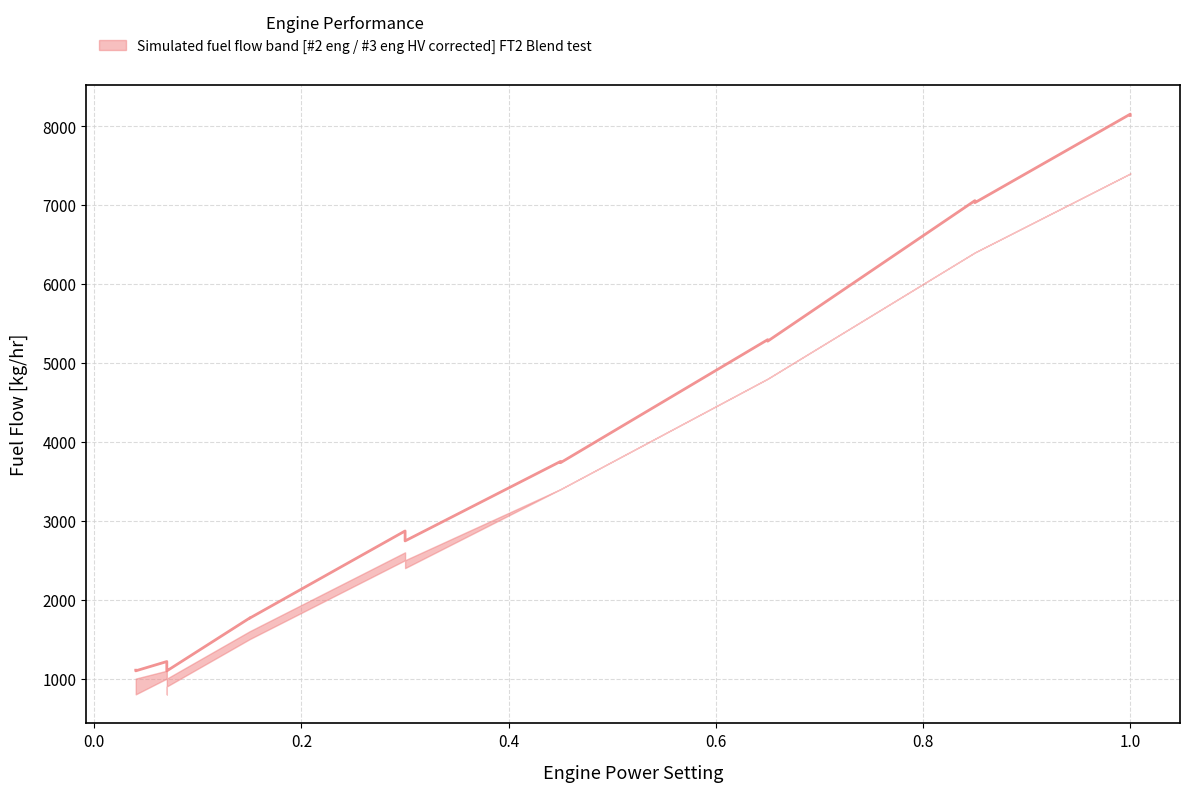

Does the chart have visible grid lines?

Yes